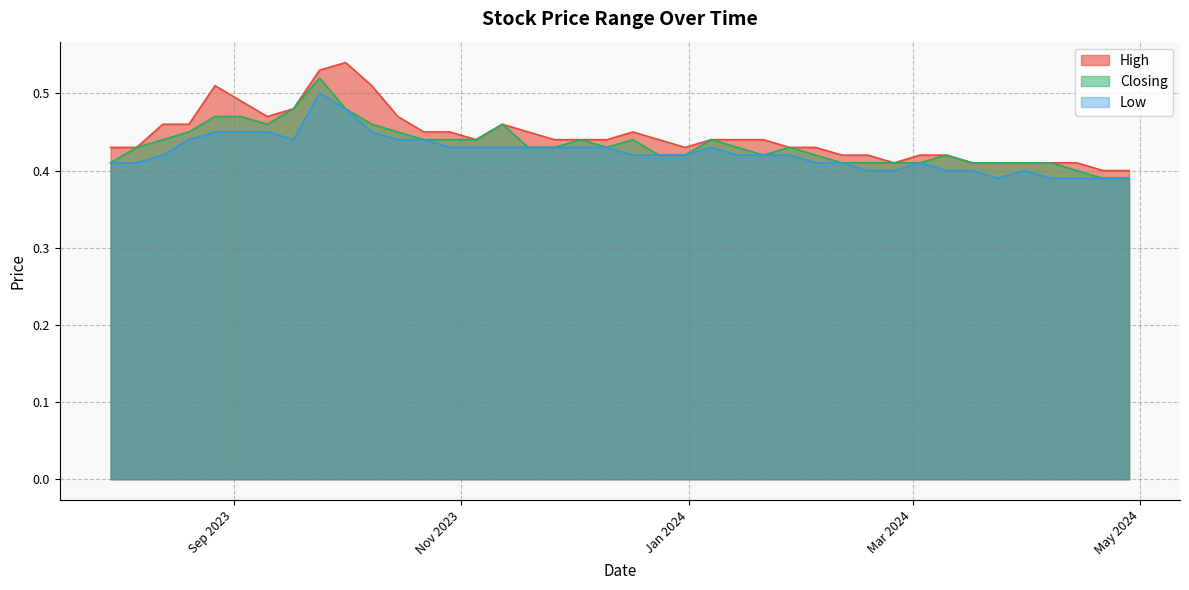

What are all the series names shown in the legend?

High, Closing, Low